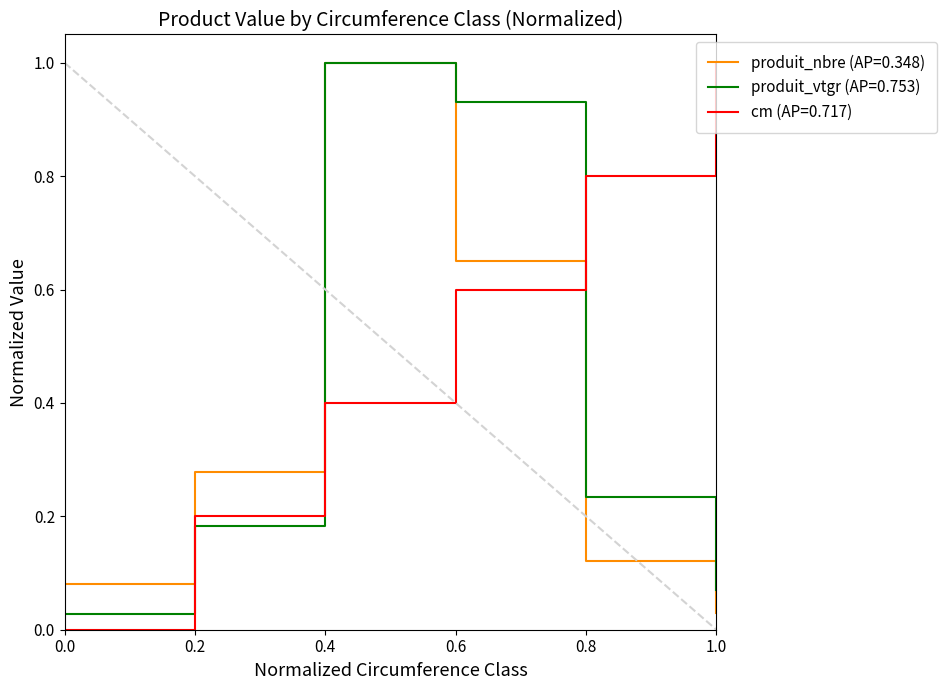

How many intersections are there between cm (AP=0.717) and produit_nbre (AP=0.348)?

1